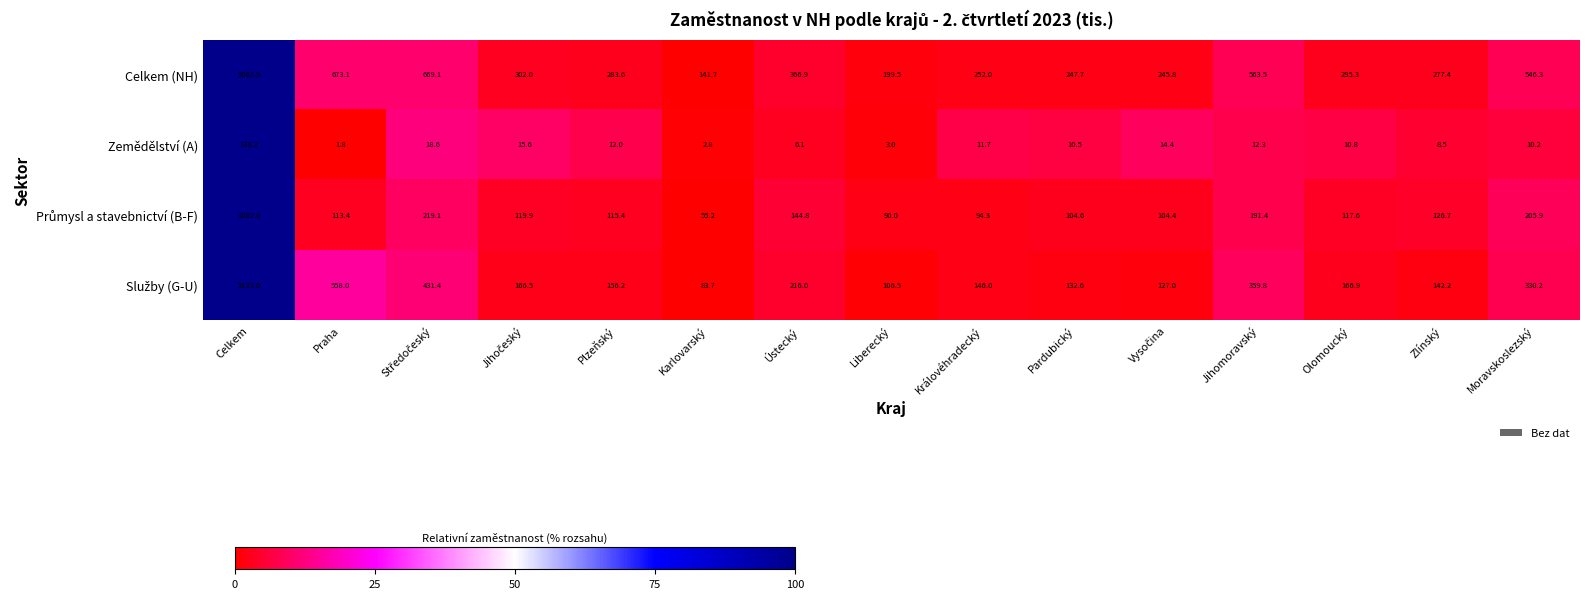

How many values in the Zemědělství (A) series are below 10?

5